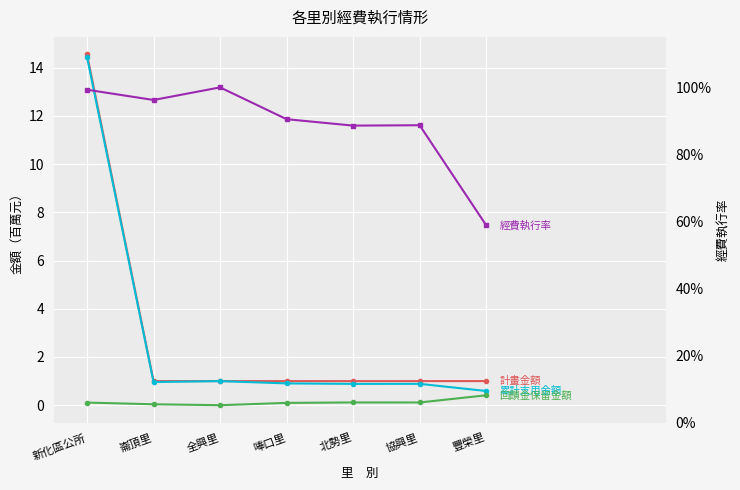

The 回饋金保留金額 series shows 0.0 at 全興里. True or false?

True